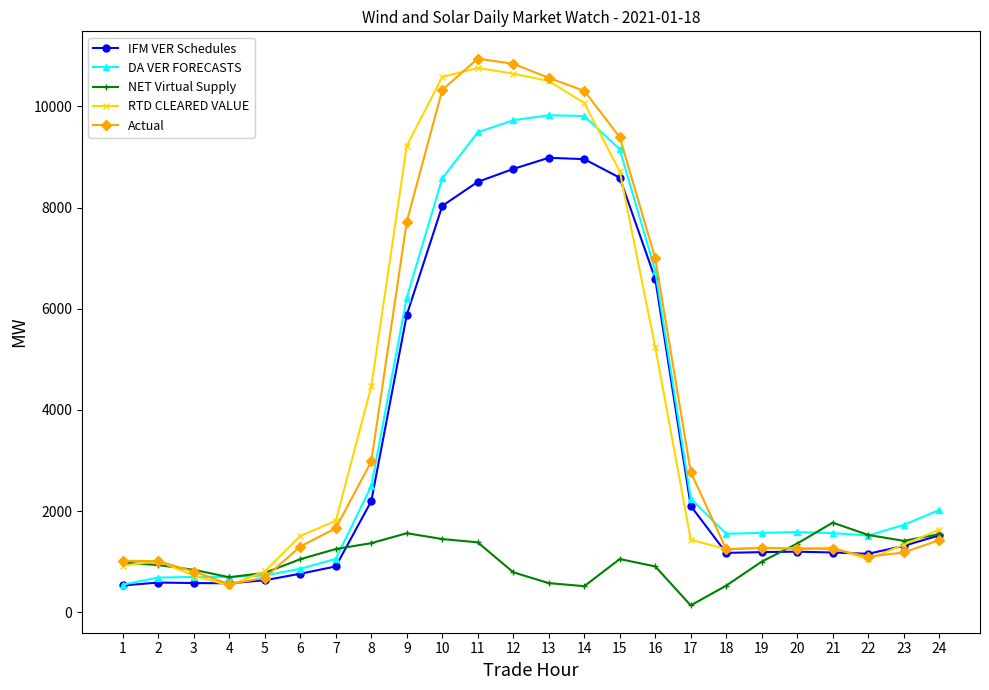

True or false: NET Virtual Supply has more than 2 interior local peaks.

True